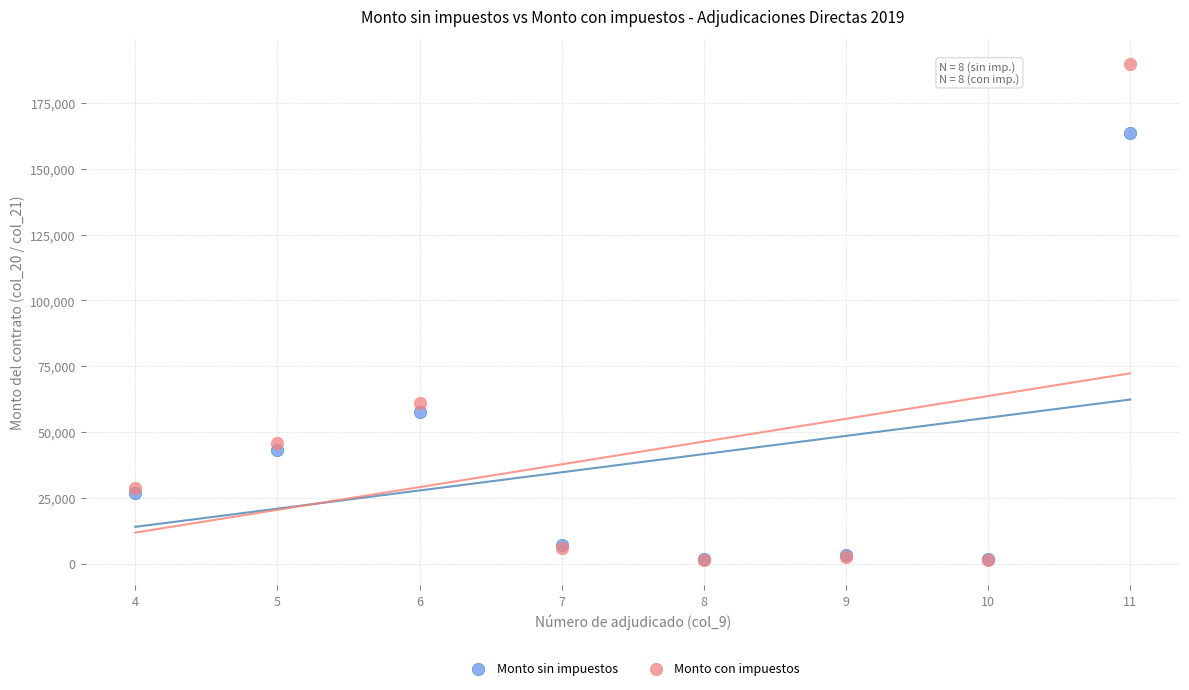

What are all the series names shown in the legend?

Monto sin impuestos, Monto con impuestos